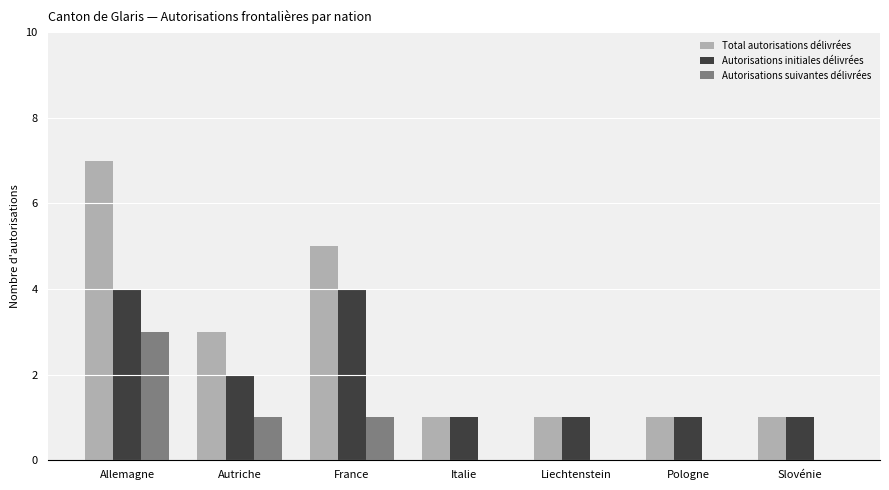

How many categories are shown in the chart?

7